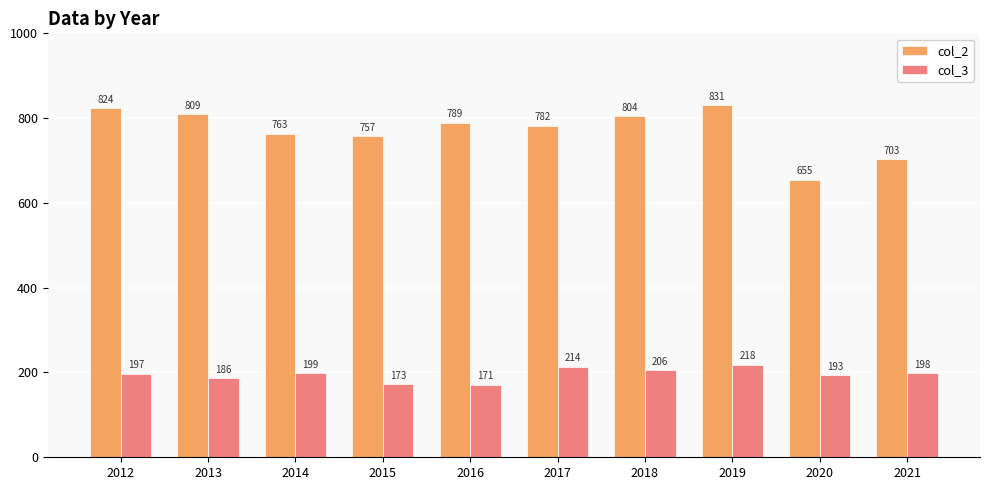

The value of col_3 at 2021 is 198. True or false?

True